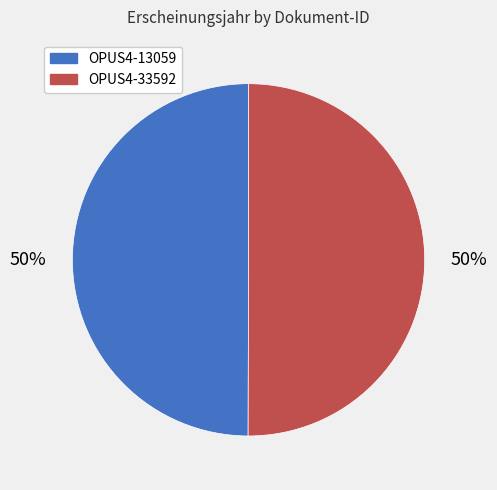

To the nearest percent, what percentage of the pie is OPUS4-13059?

50%